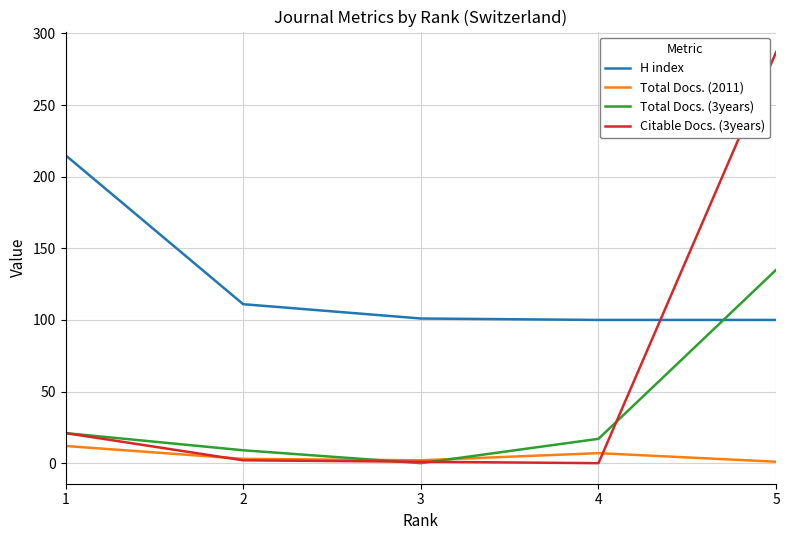

True or false: Citable Docs. (3years) and H index intersect in this chart.

True